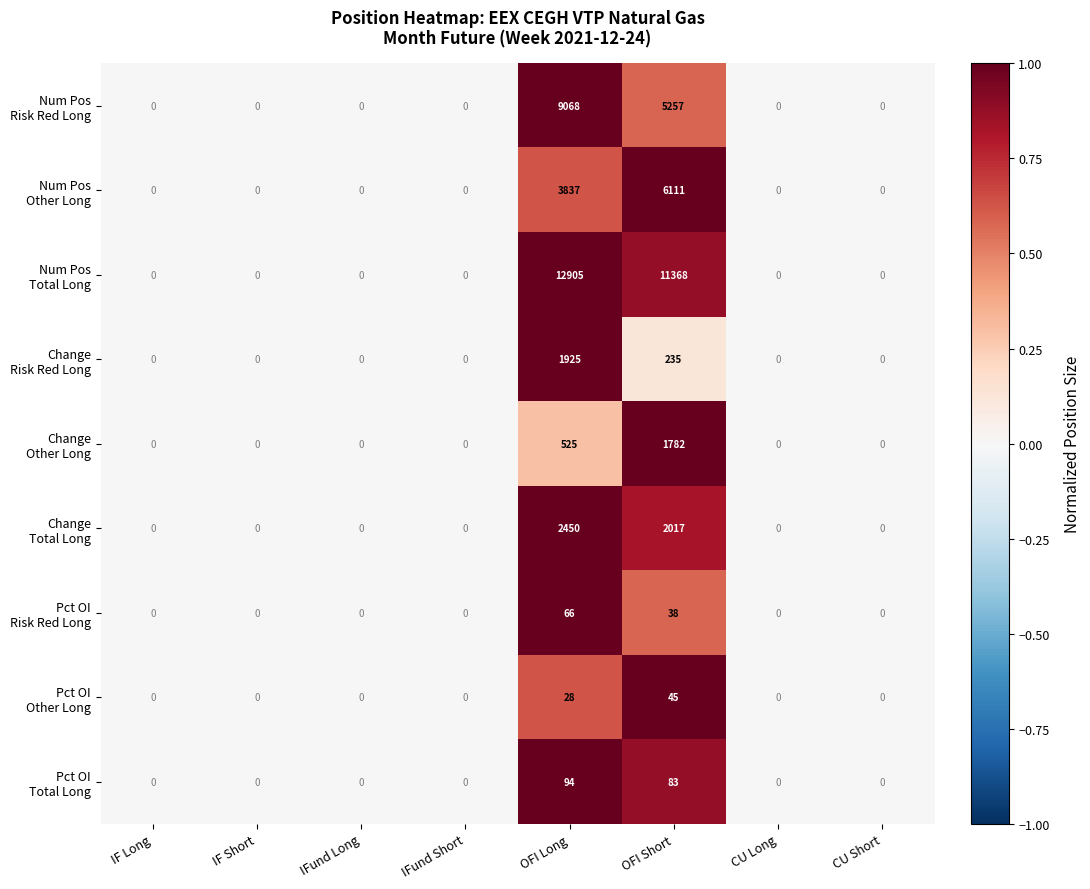

At which category is the sum across all series the highest?

OFI Long